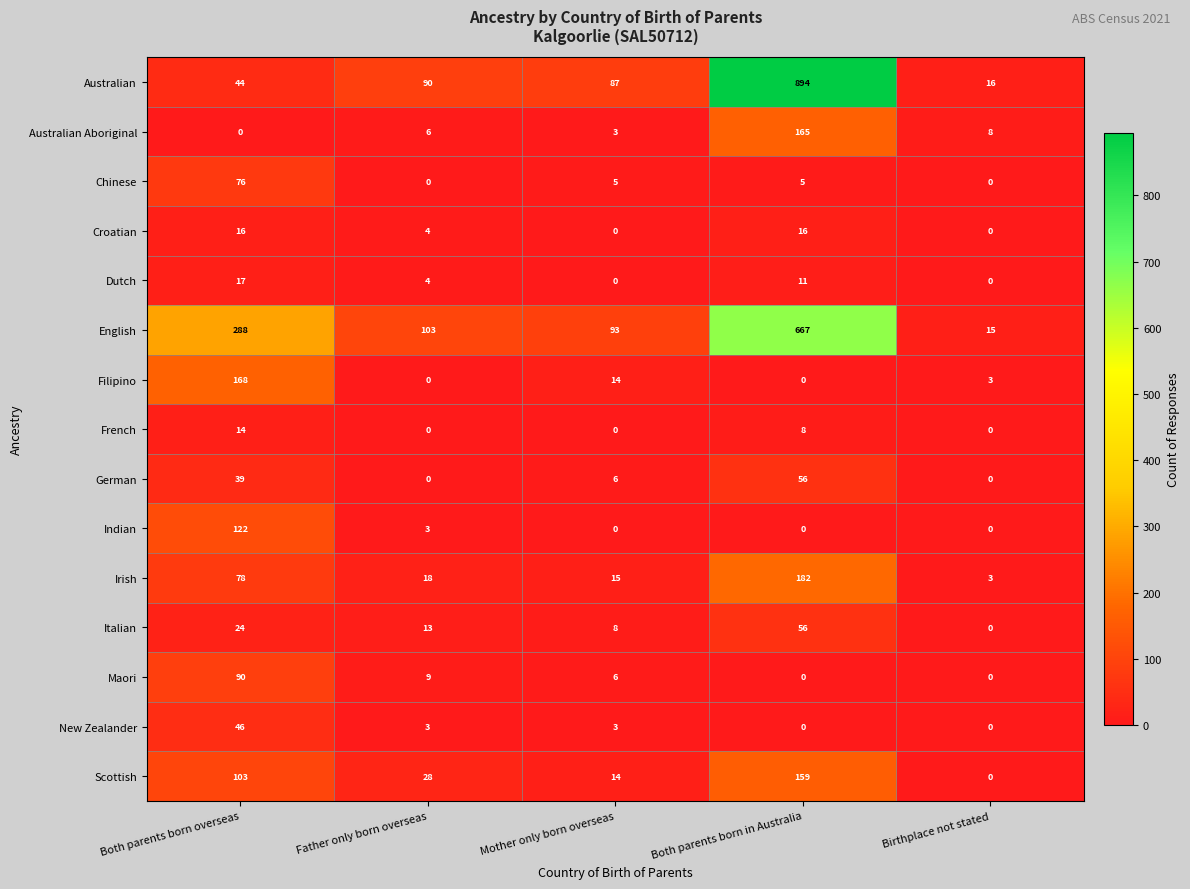

What is the sum of the Italian values at Both parents born in Australia and Both parents born overseas?

80